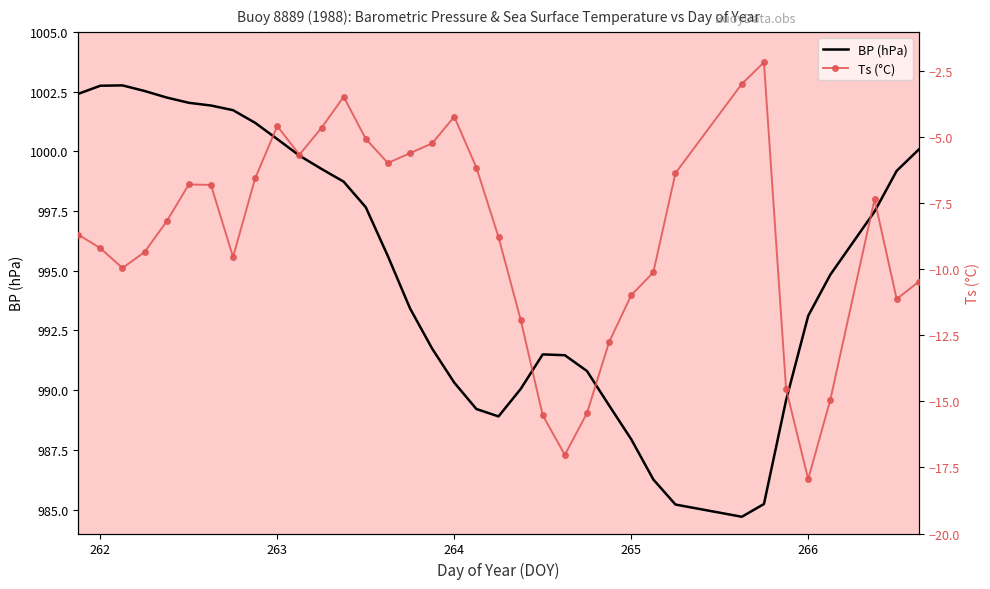

What is the lowest value of the BP (hPa) series?

984.7